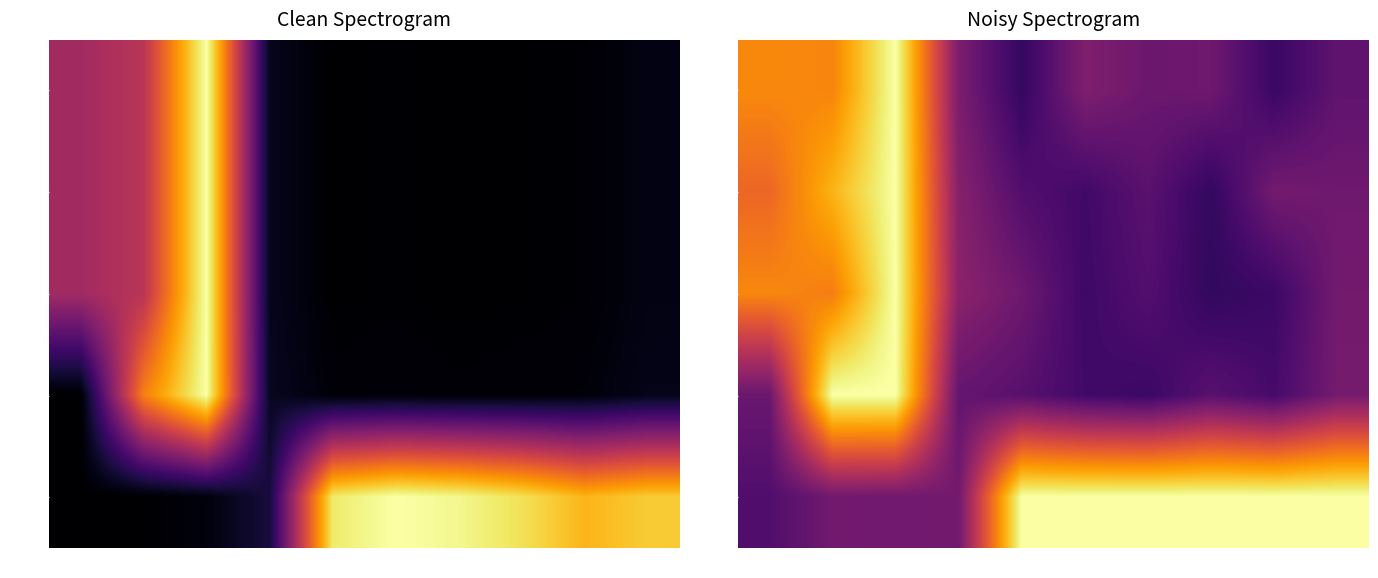

What is the spread (max minus min) of values at 13?

0.8